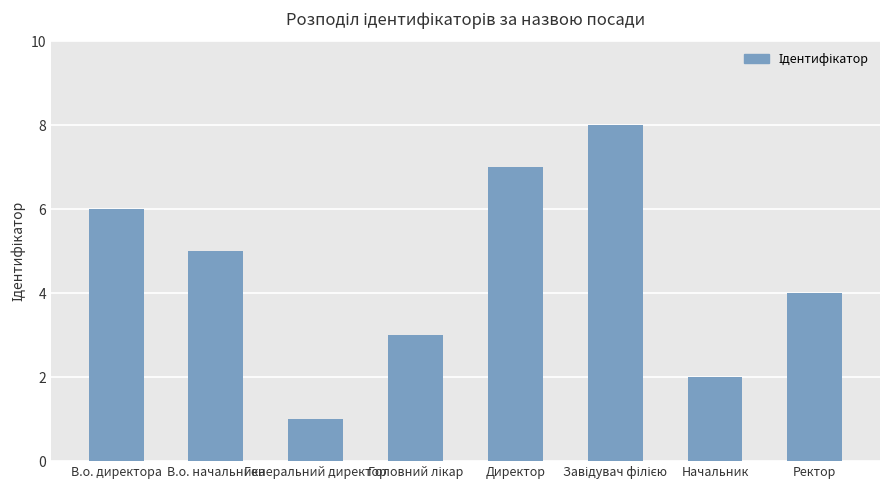

Does the chart contain stacked bars?

No